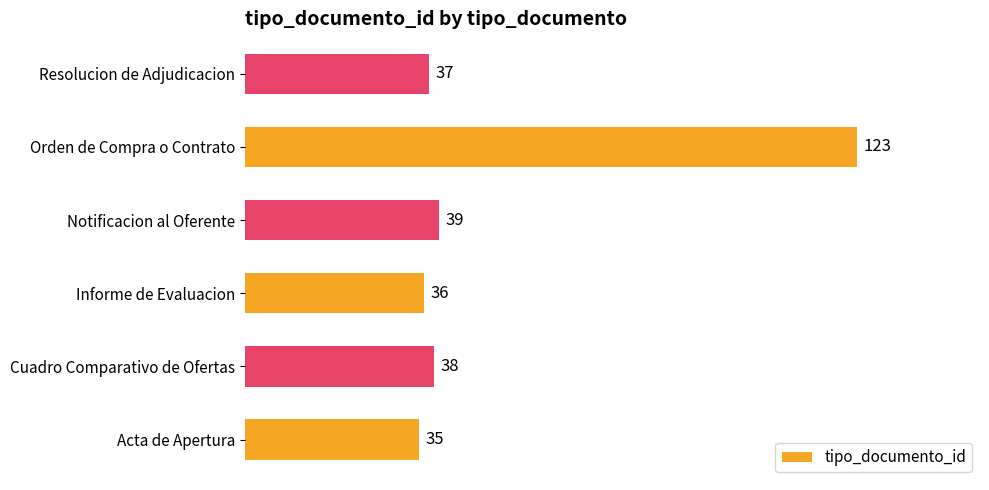

What is the sum of all values?

308